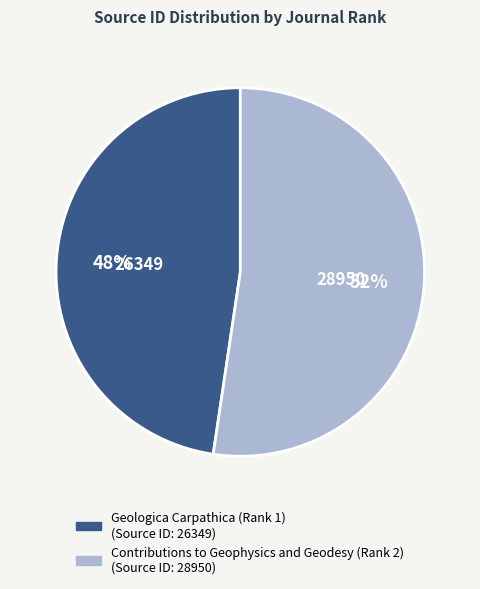

Between Contributions to Geophysics and Geodesy (Rank 2) and Geologica Carpathica (Rank 1), which is larger?

Contributions to Geophysics and Geodesy (Rank 2)